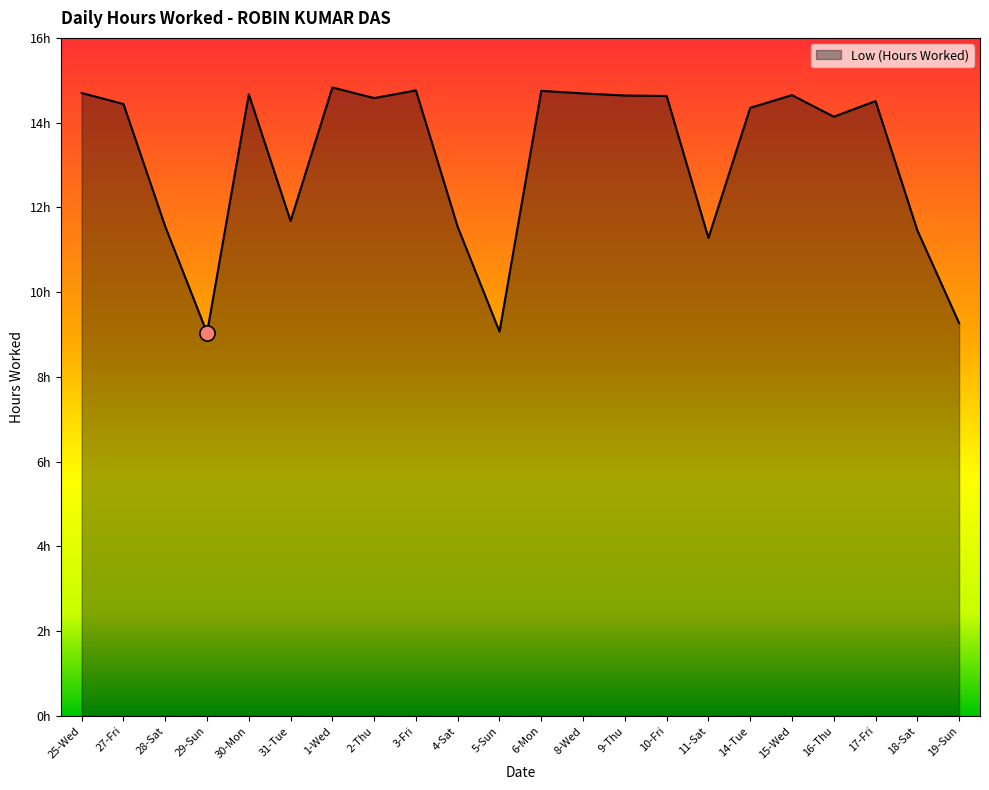

What is the change in value from 8-Wed to 16-Thu?

-0.5